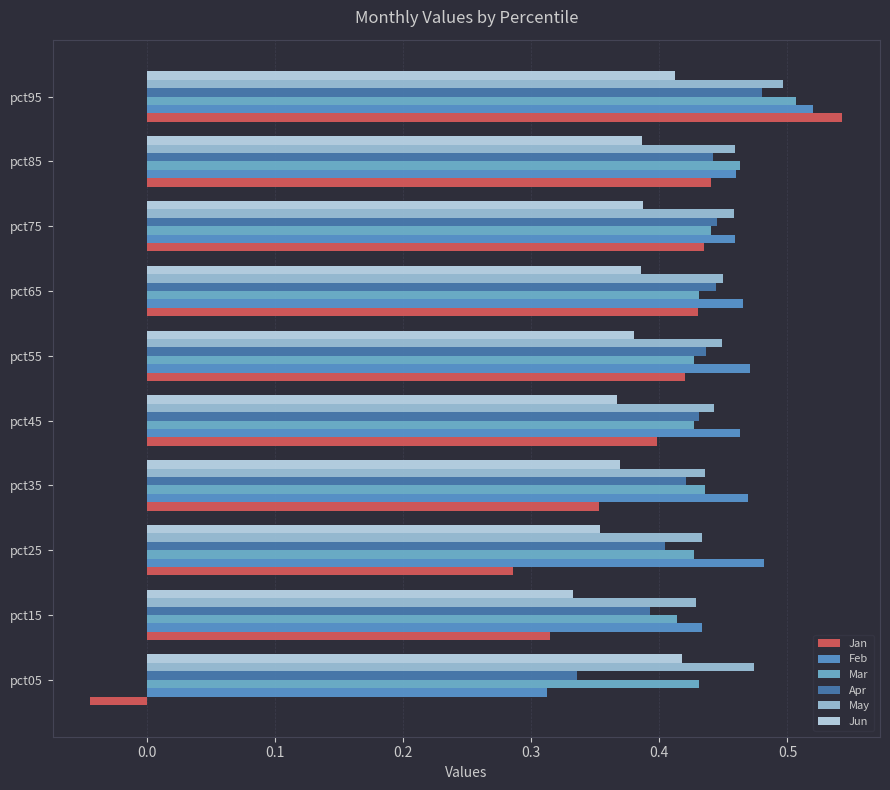

How many data points does each series have?

10